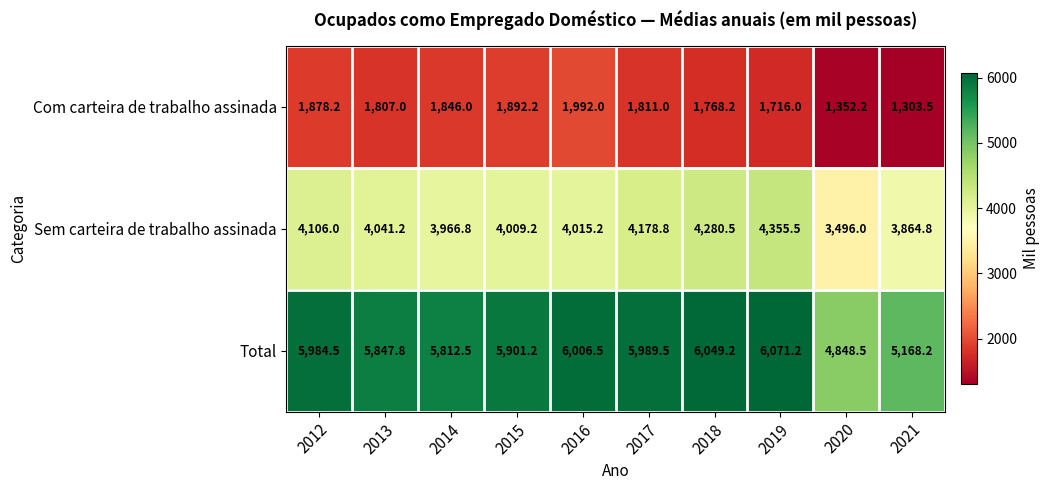

Which category has the highest value in the Com carteira de trabalho assinada series?

2016